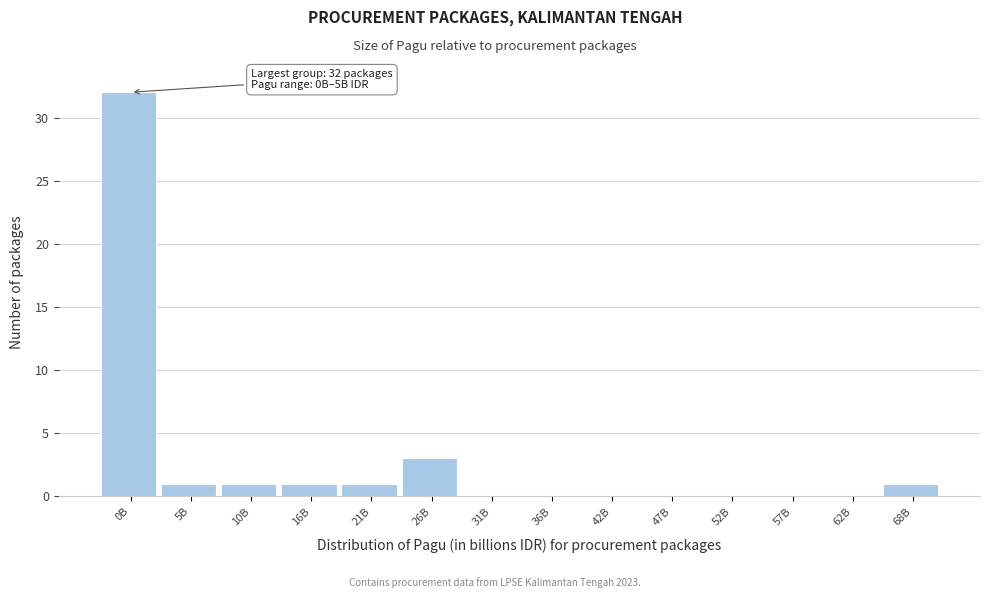

Reading left to right, transcribe all the data shown in this chart.

0B=32	5B=1	10B=1	16B=1	21B=1	26B=3	31B=0	36B=0	42B=0	47B=0	52B=0	57B=0	62B=0	68B=1